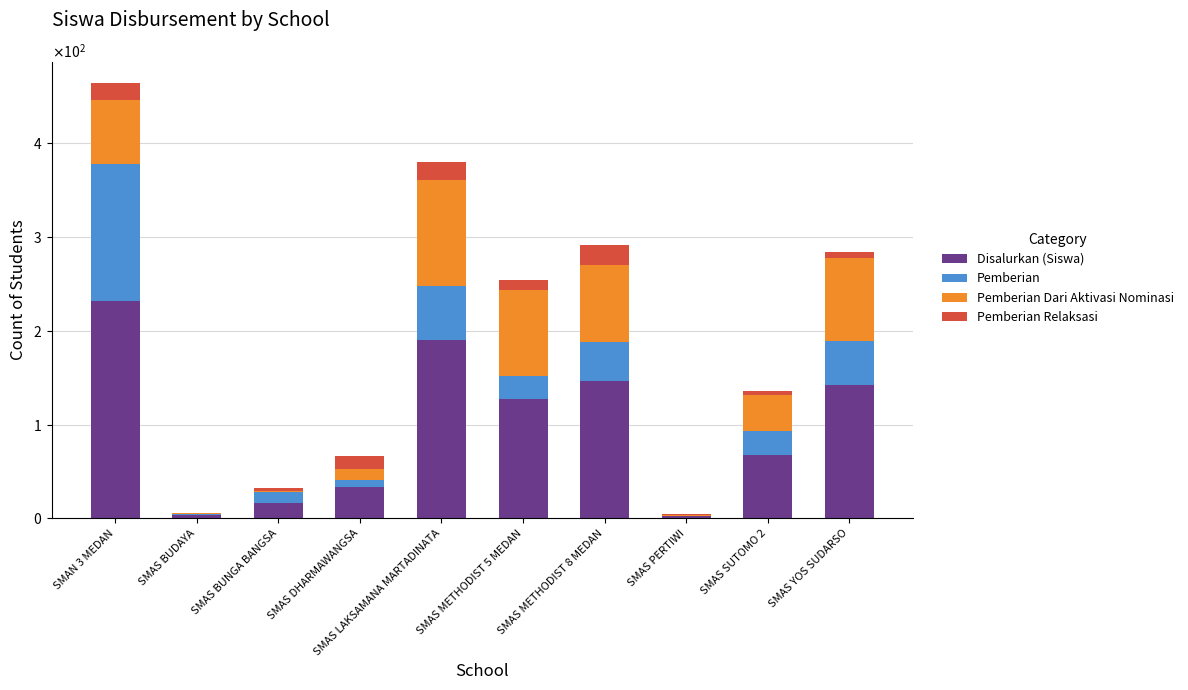

Read the Pemberian value at SMAS METHODIST 5 MEDAN.

25